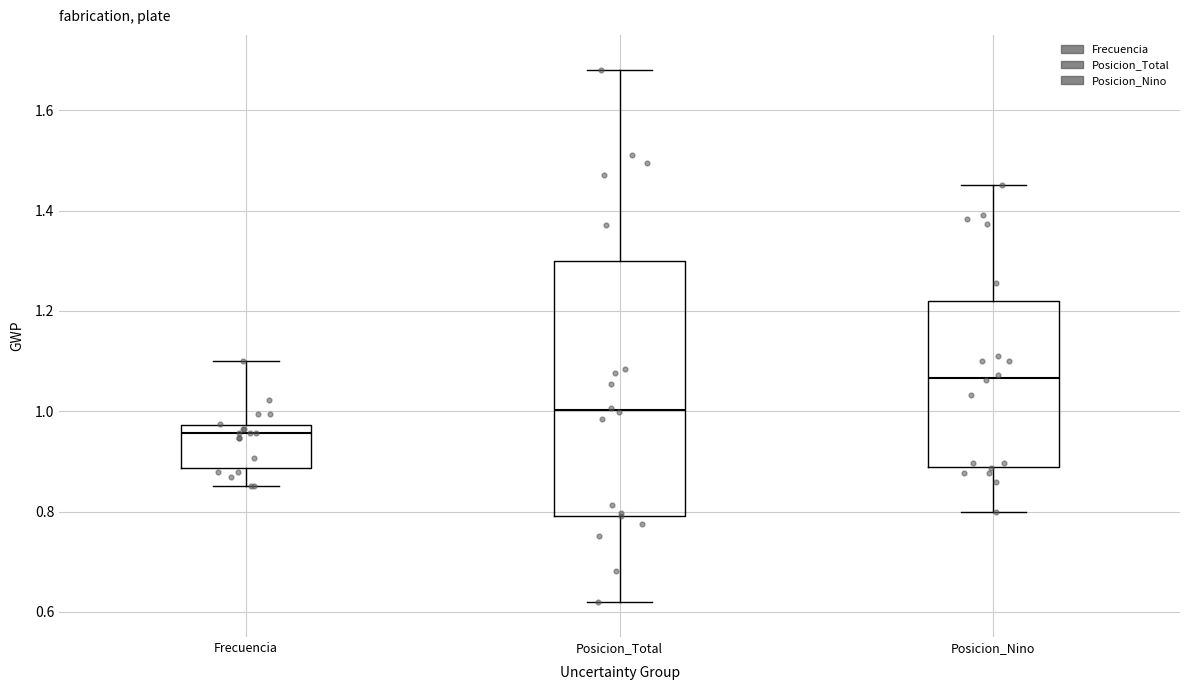

Reading left to right, read every box against the y-axis: the position of its median line, the range the box covers, and the ends of its whiskers. The values are not printed on the chart, so give them approximately, as read against the axis.

Frecuencia: median 0.96, box 0.88 to 0.98, whiskers 0.86 to 1.10
Posicion_Total: median 1.00, box 0.80 to 1.30, whiskers 0.62 to 1.68
Posicion_Nino: median 1.06, box 0.88 to 1.22, whiskers 0.80 to 1.46